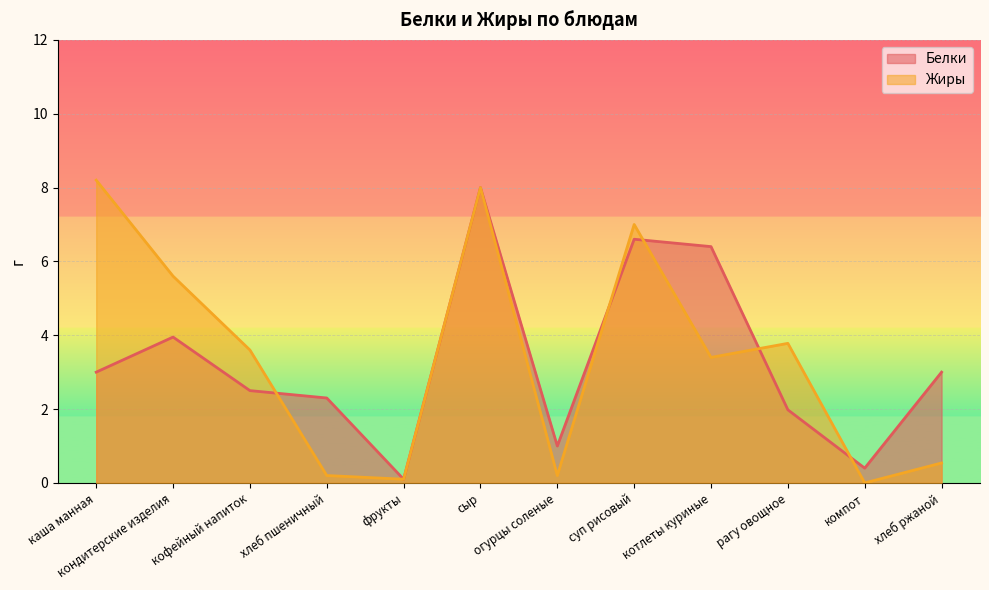

What is the approximate value of Жиры at фрукты?

0.1